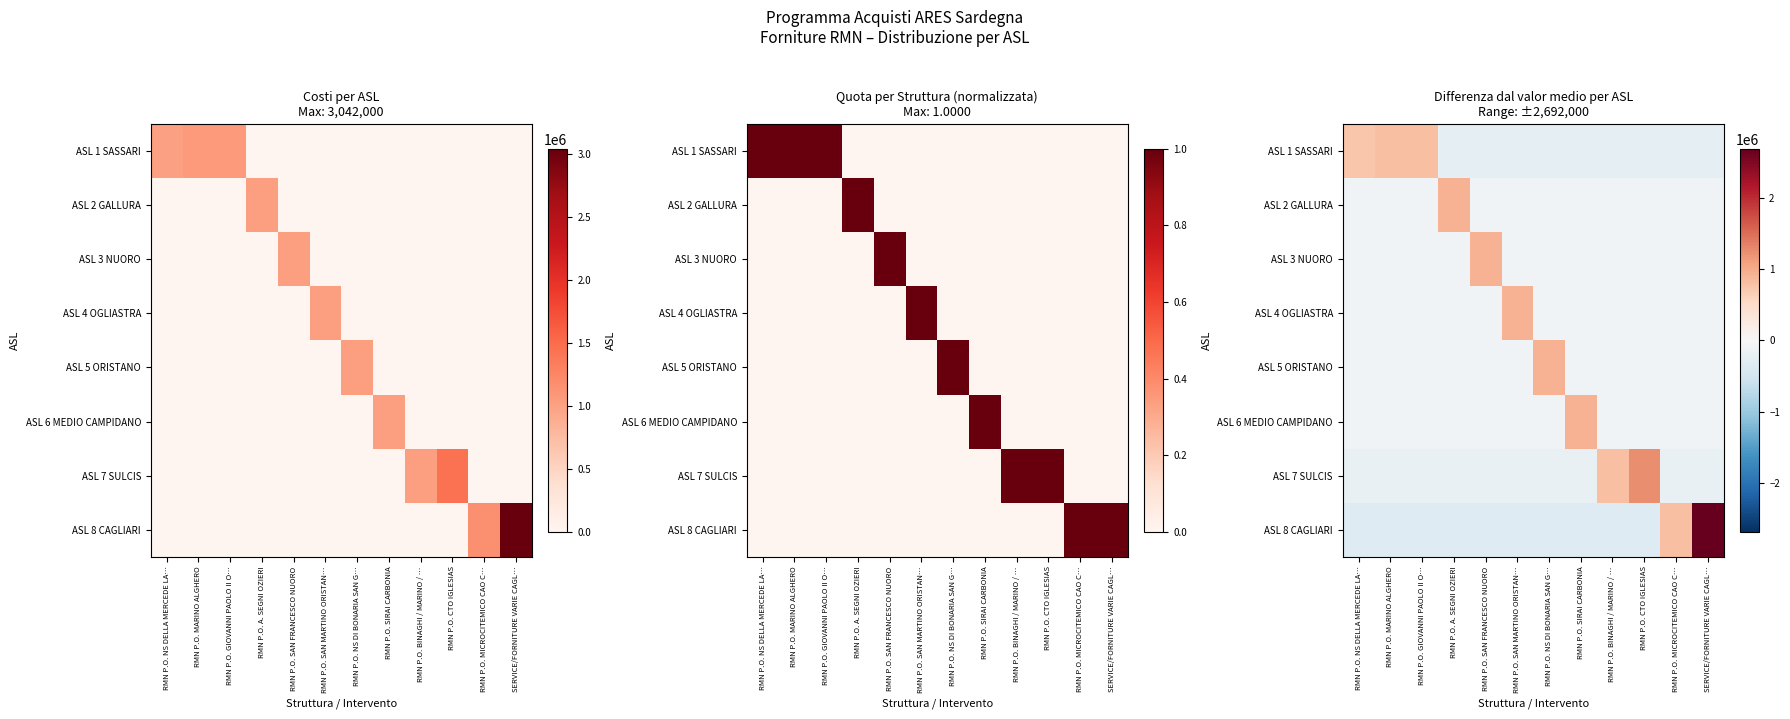

Is the value of ASL 1 SASSARI at RMN P.O. SIRAI CARBONIA greater than the value of ASL 3 NUORO at RMN P.O. MARINO ALGHERO?

No